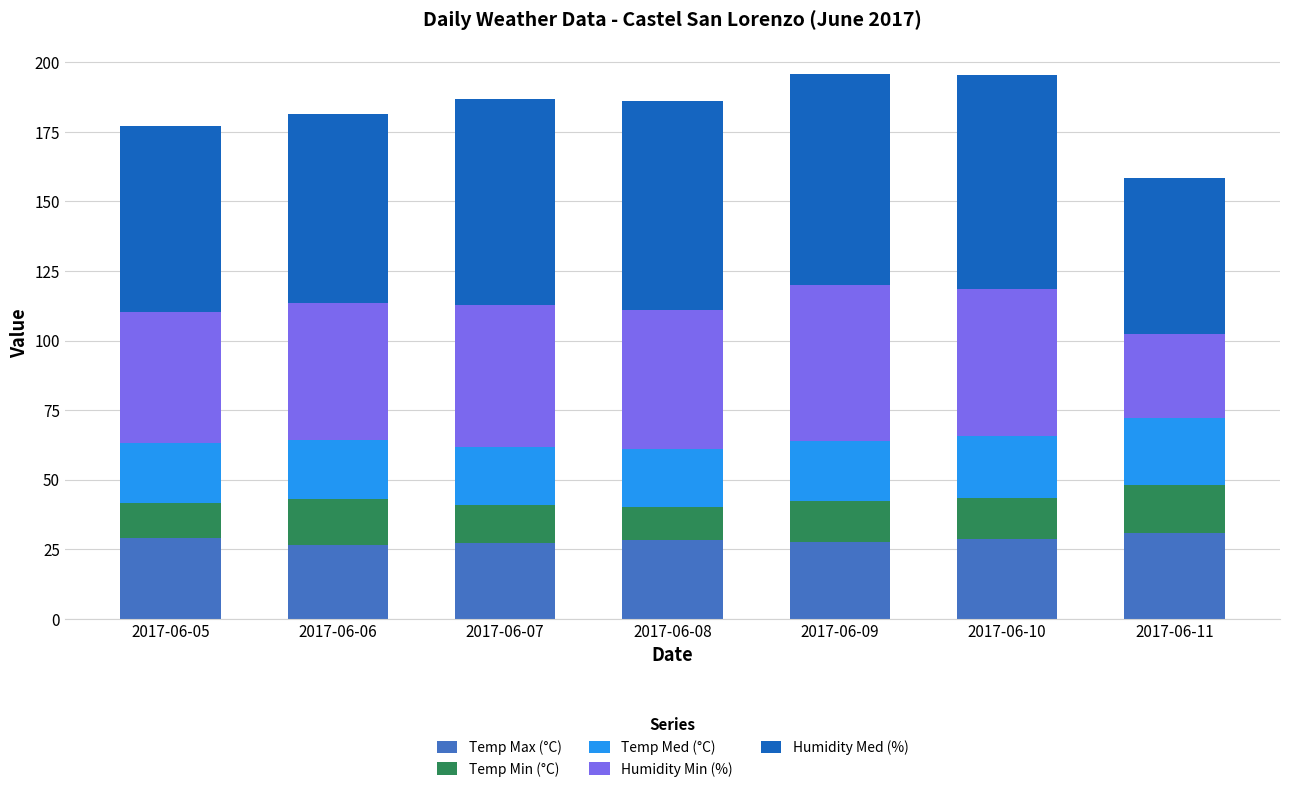

What is the sum of the Temp Max (°C) values at 2017-06-11 and 2017-06-10?

59.3